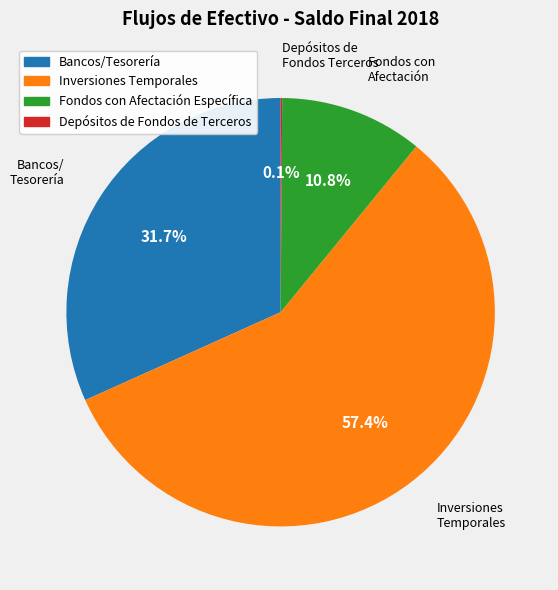

Which slice represents more than half of the pie?

Inversiones Temporales